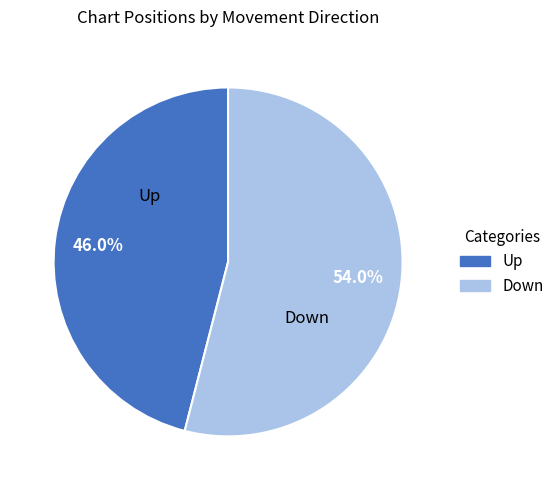

Count the number of slices in the pie.

2